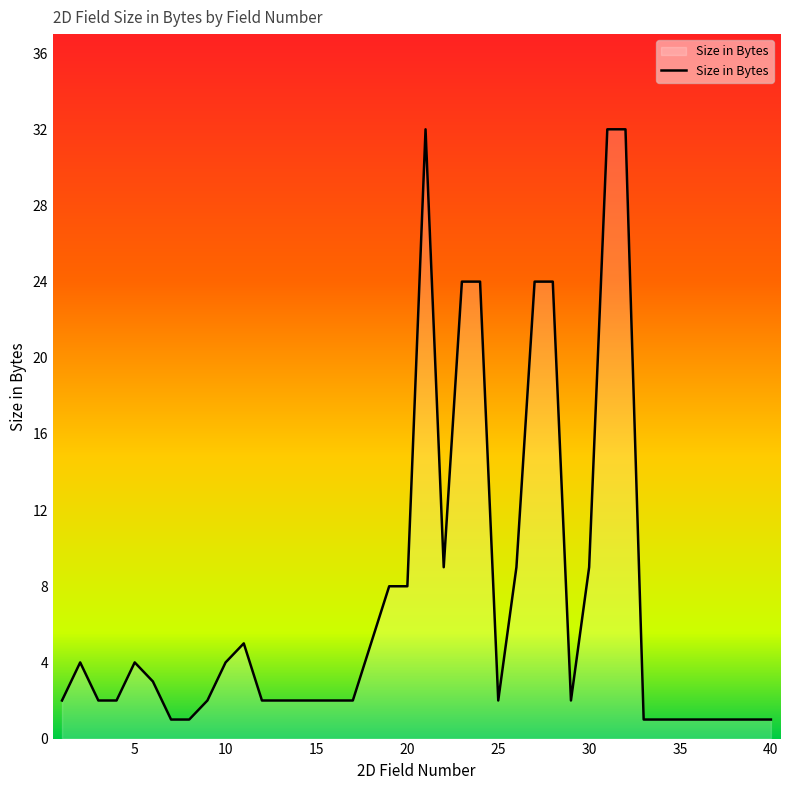

What is the maximum value shown in the chart?

32